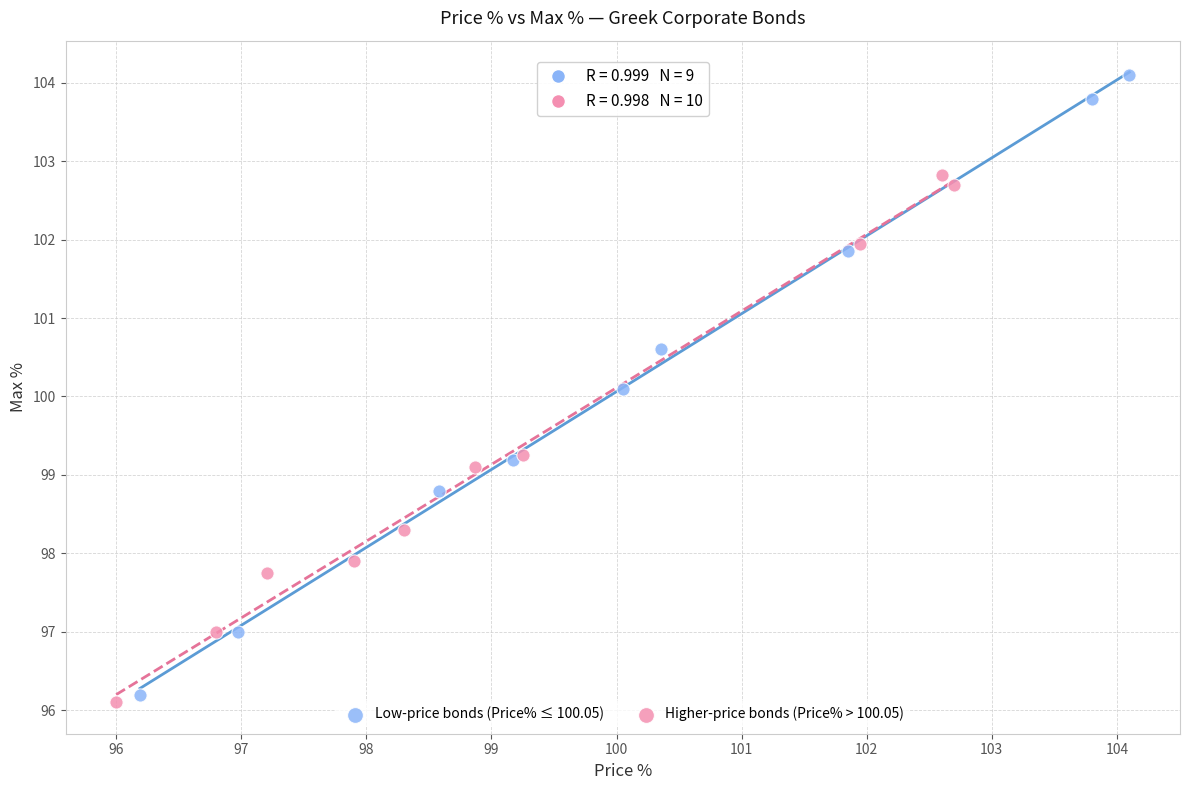

What are all the series names shown in the legend?

Low-price bonds (Price% ≤ 100.05), Higher-price bonds (Price% > 100.05)